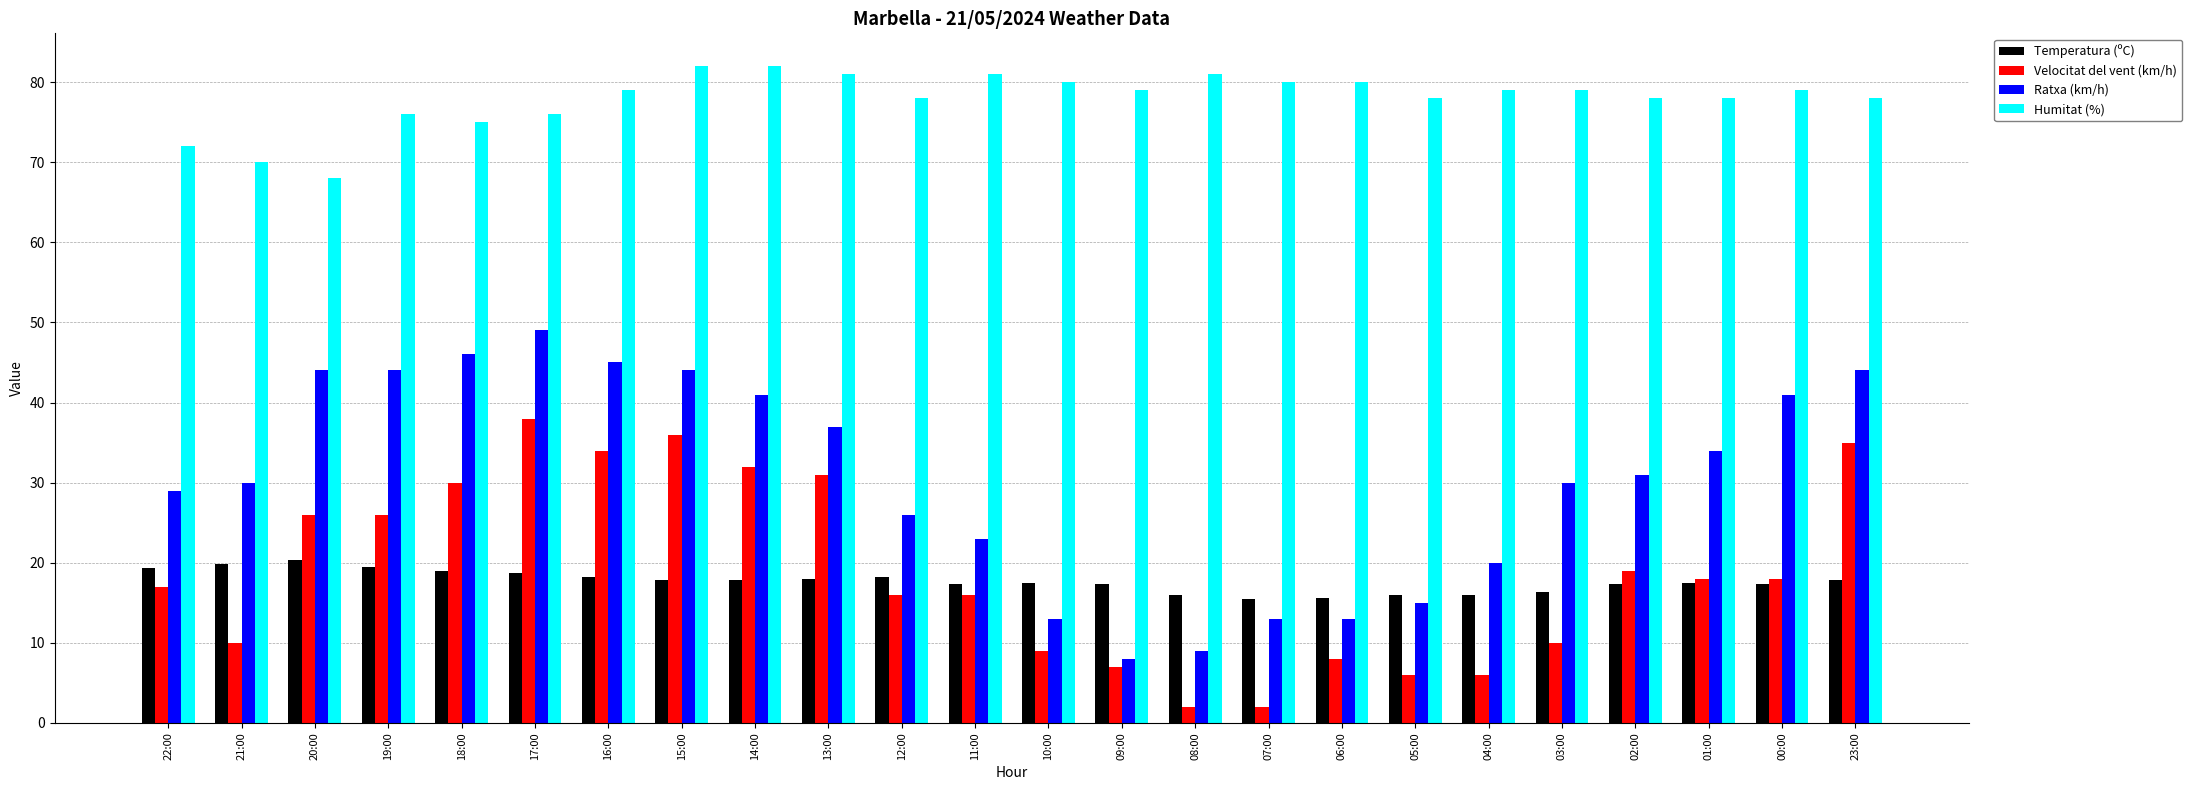

What is the maximum value shown in the chart?

82.0